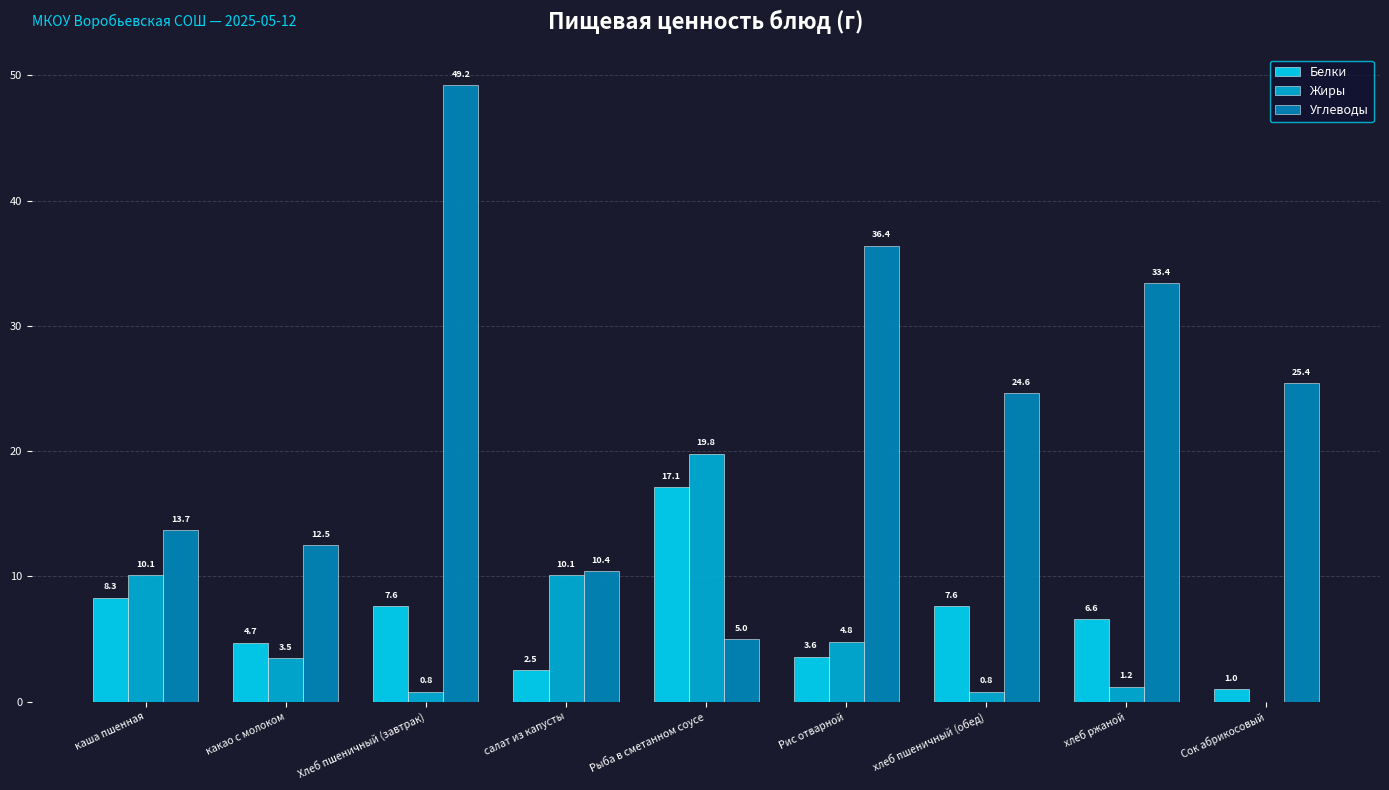

Between салат из капусты and хлеб пшеничный (обед), which series saw the biggest shift?

Углеводы